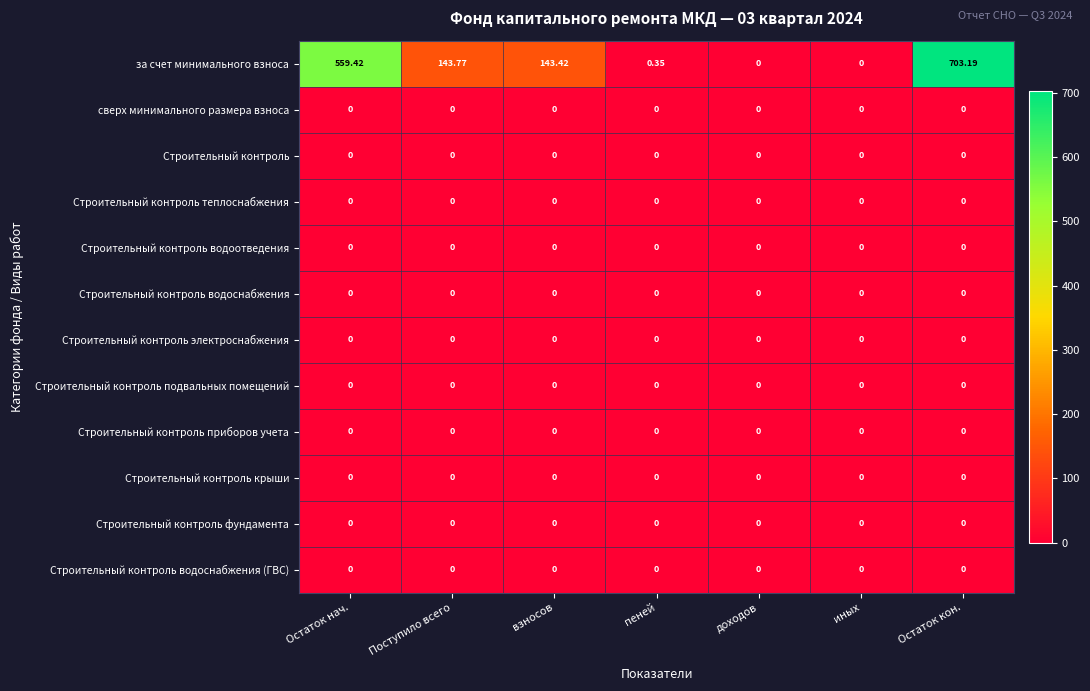

At which label does за счет минимального взноса first exceed 143?

Остаток нач.